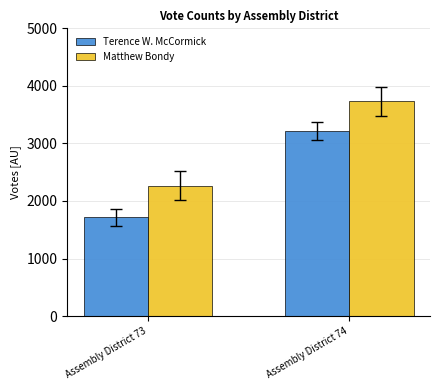

Which category has the highest value in the Terence W. McCormick series?

Assembly District 74